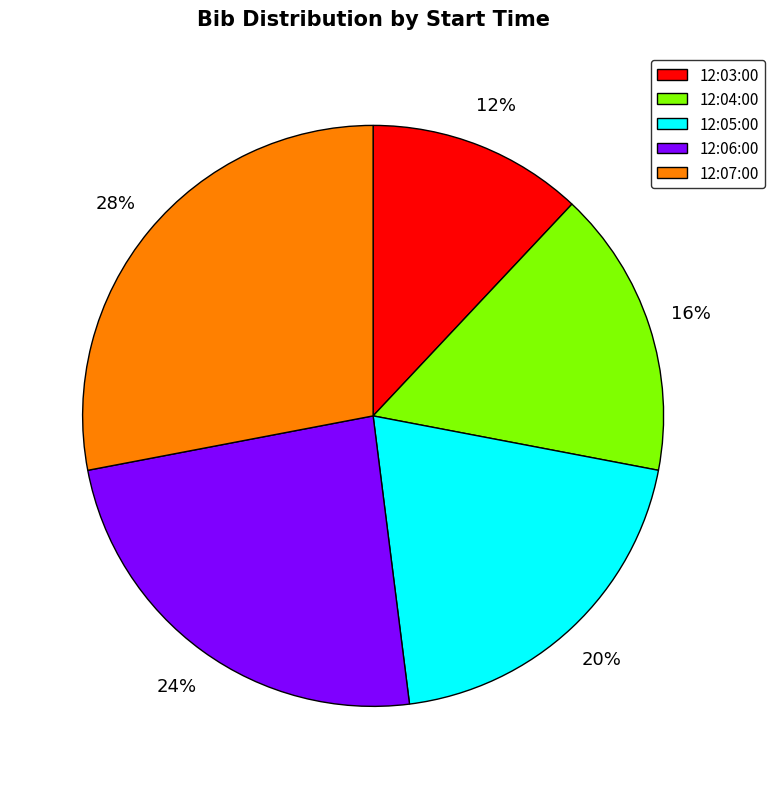

Rank the categories by value from highest to lowest.

12:07:00, 12:06:00, 12:05:00, 12:04:00, 12:03:00